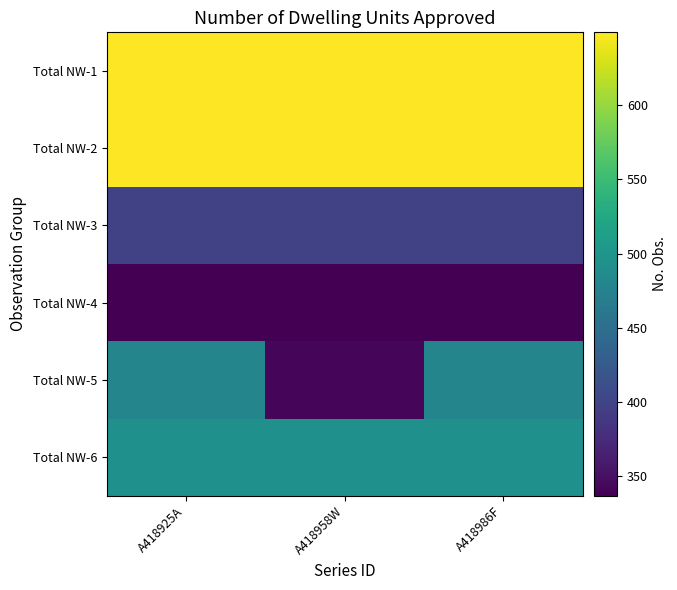

Rank the series at A418986F from lowest to highest value.

Total NW-4, Total NW-3, Total NW-5, Total NW-6, Total NW-1, Total NW-2